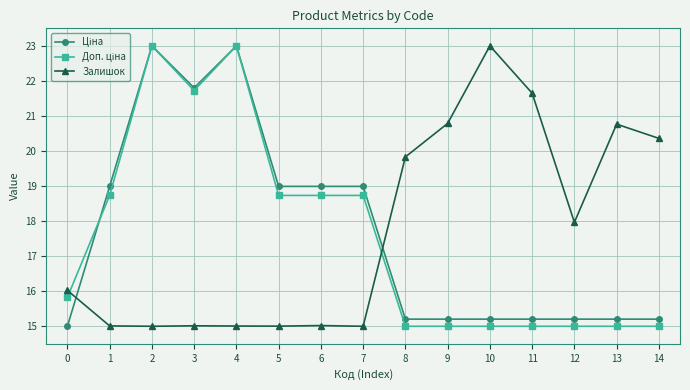

What is the minimum value shown in the chart?

15.0